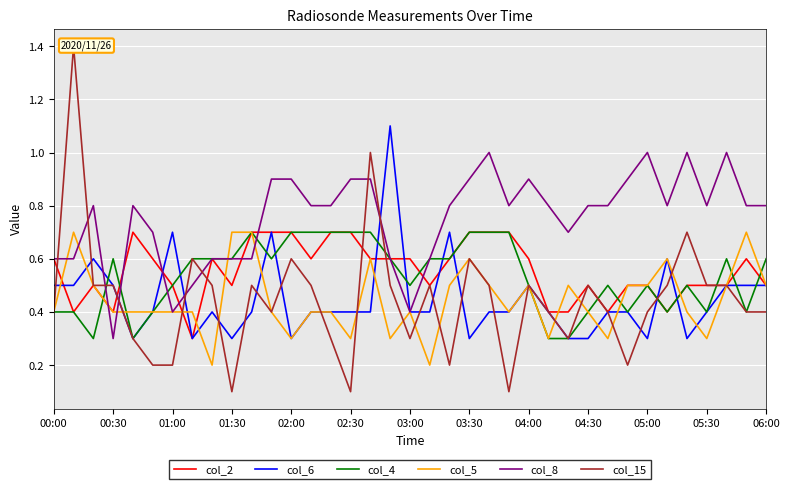

What is the lowest value of the col_5 series?

0.2